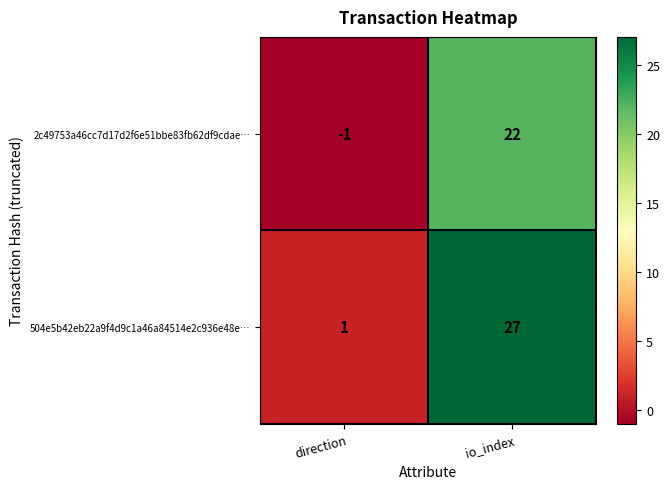

What is the maximum value for 2c49753a46cc7d17d2f6e51bbe83fb62df9cdae…?

22